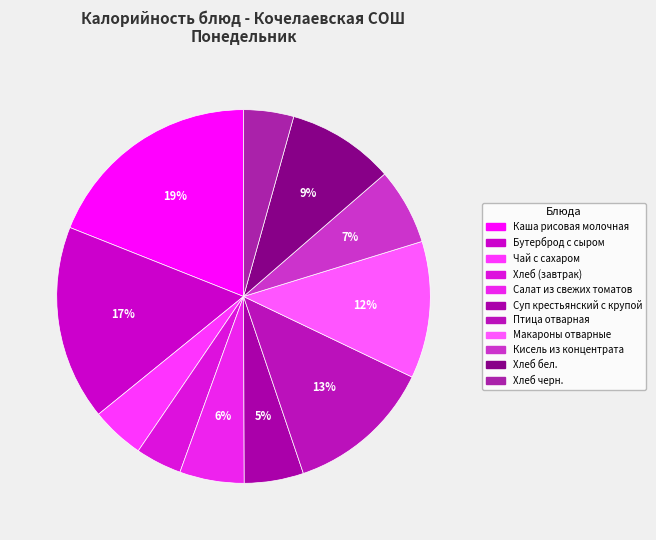

To the nearest percent, what is the difference between the largest and smallest slice percentages?

15%